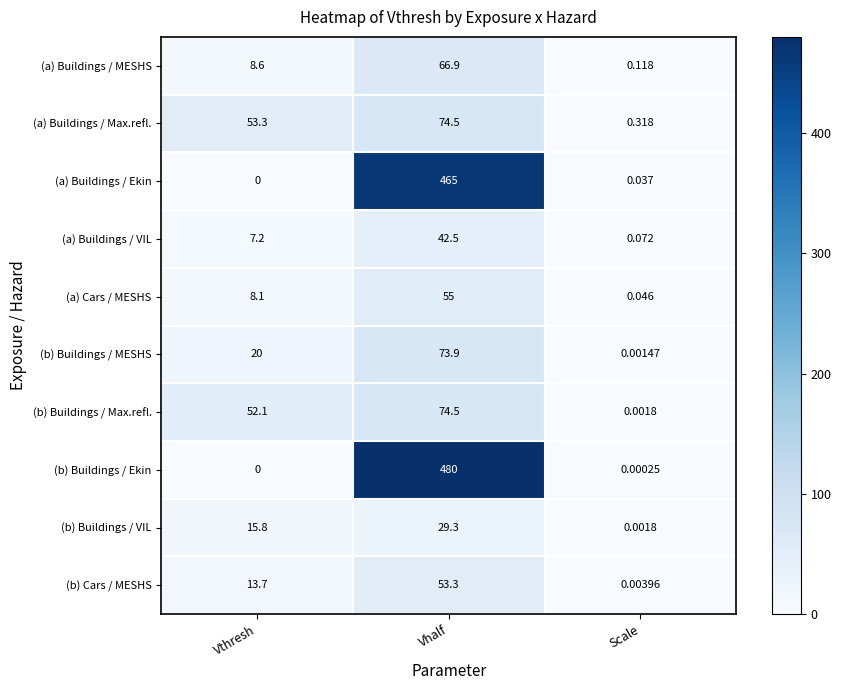

Which series has the largest total across all categories?

(b) Buildings / Ekin